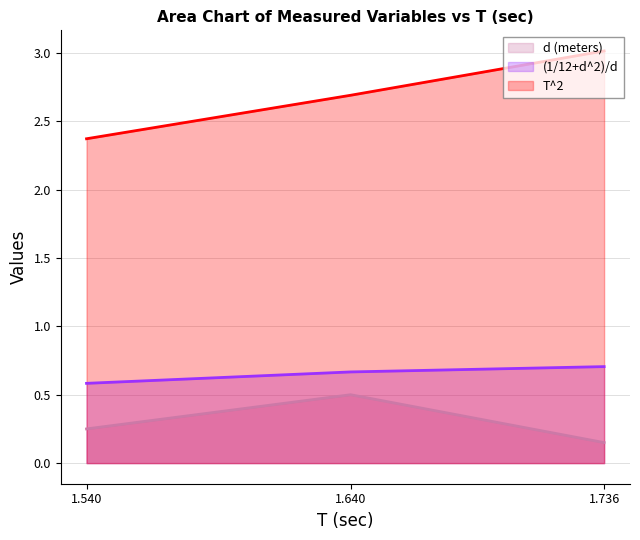

Which series has the largest total across all categories?

T^2